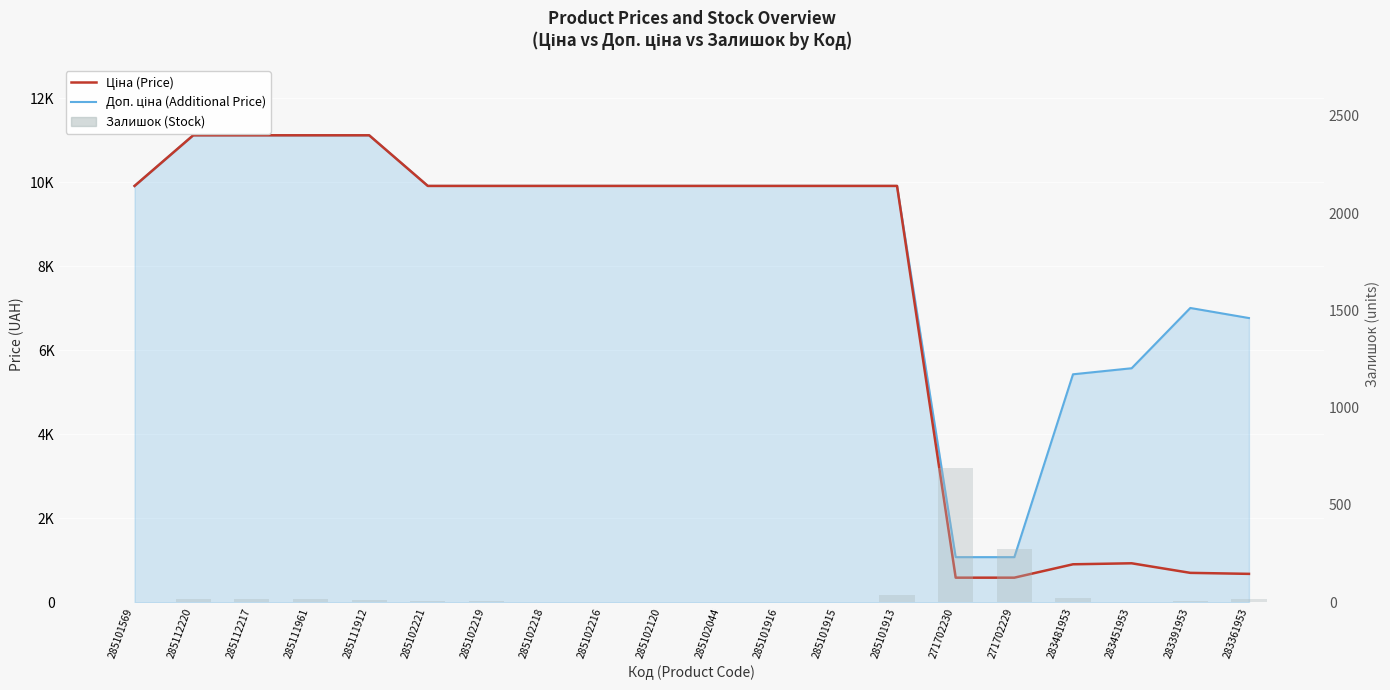

Reading left to right, list all the values displayed in this chart.

Доп. ціна (Additional Price): 9908.5	11113.6	11113.6	11113.6	11113.6	9908.5	9908.5	9908.5	9908.5	9908.5	9908.5	9908.5	9908.5	9908.5	1074.5	1074.5	5425.9	5569.9	7004.3	6764.4
Ціна (Price): 9908.5	11113.6	11113.6	11113.6	11113.6	9908.5	9908.5	9908.5	9908.5	9908.5	9908.5	9908.5	9908.5	9908.5	586.0	586.0	904.3	928.3	700.4	676.4
Залишок (Stock): 0.0	17.0	17.0	17.0	14.0	8.0	7.0	3.0	0.0	0.0	1.0	0.0	0.0	35.0	690.0	272.0	24.0	2.0	8.0	19.0